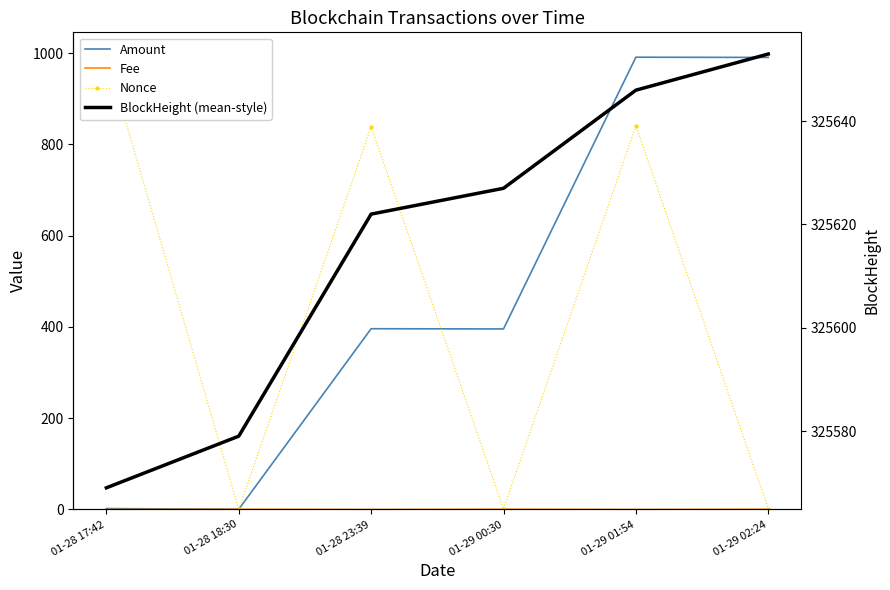

What is the minimum value for Amount?

0.5